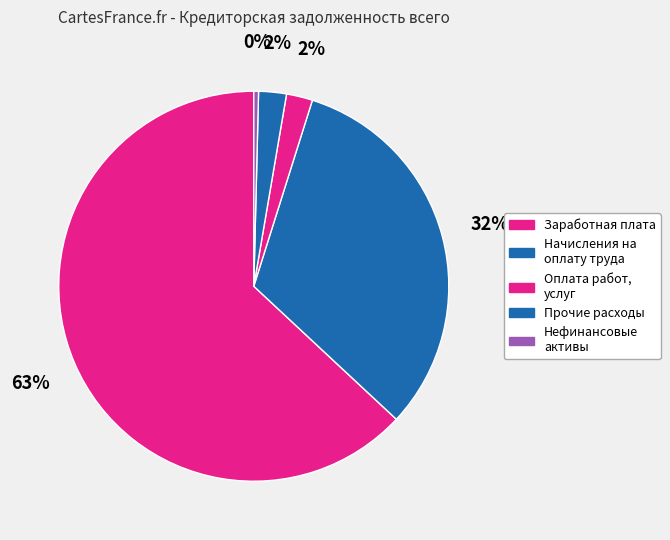

Is there any slice that represents more than half of the pie?

Yes